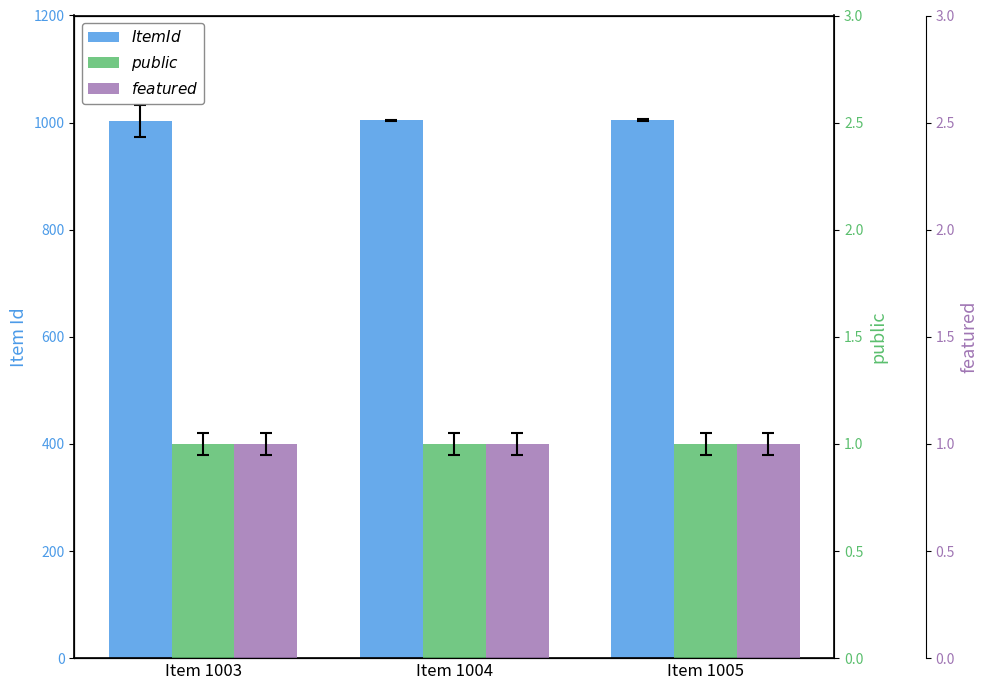

What is the value of the featured bar at the 3rd from the left?

1